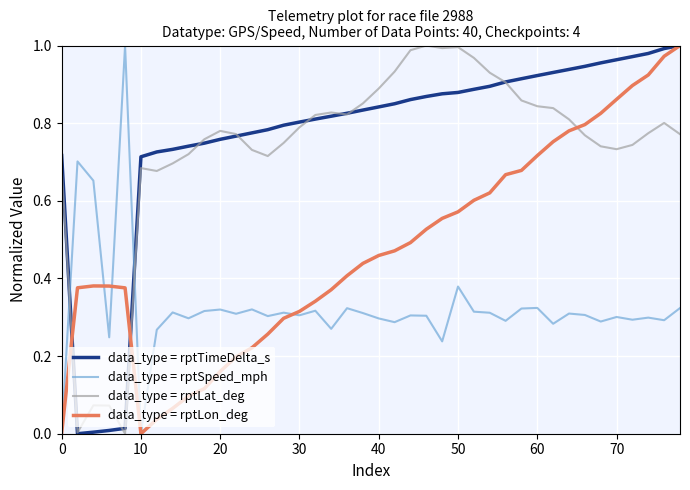

What are all the series names shown in the legend?

data_type = rptTimeDelta_s, data_type = rptSpeed_mph, data_type = rptLat_deg, data_type = rptLon_deg